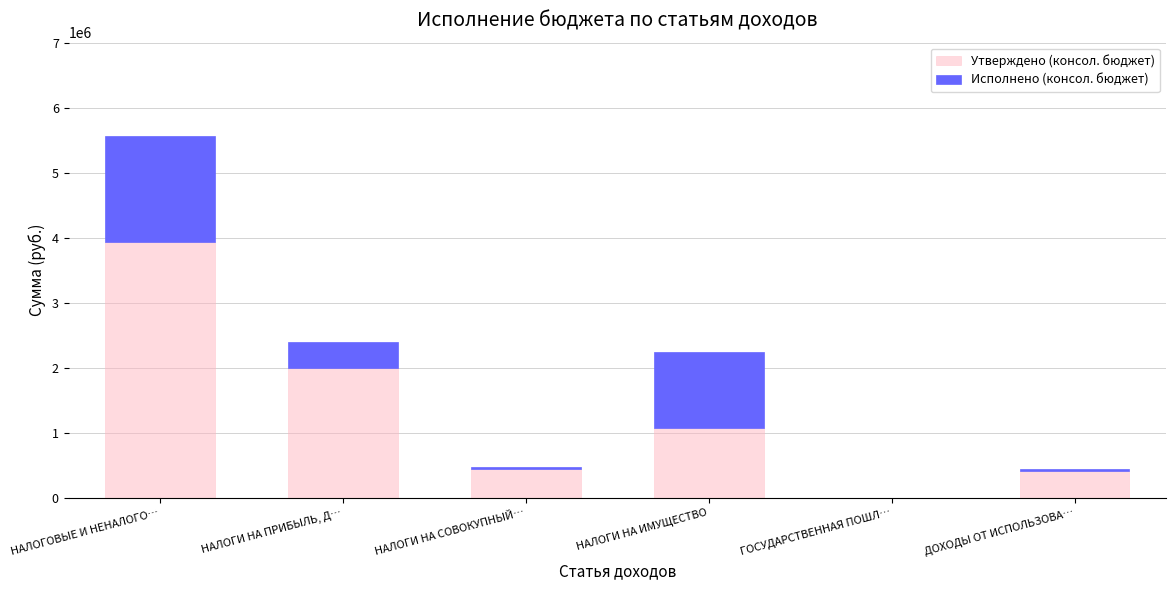

What are all the series names shown in the legend?

Утверждено (консол. бюджет), Исполнено (консол. бюджет)